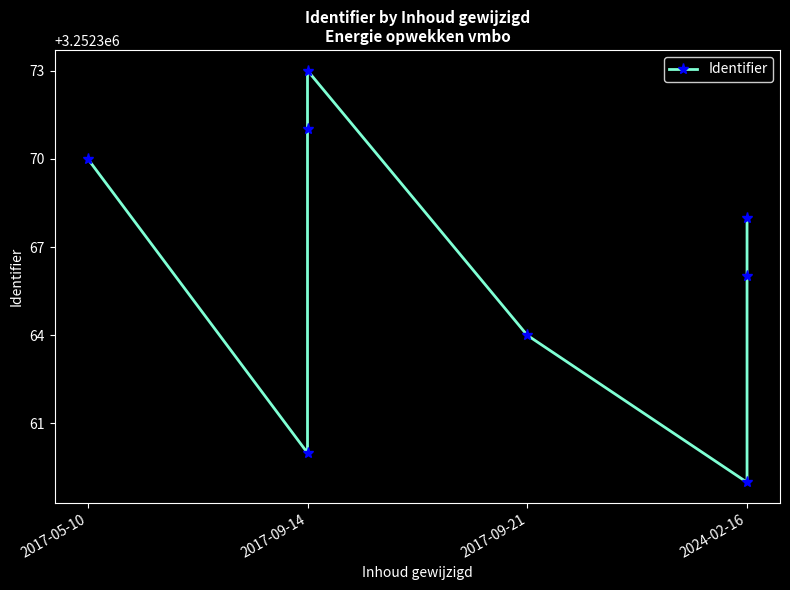

Reading left to right, extract all data points from this chart.

3252370	3252360	3252371	3252373	3252364	3252359	3252366	3252368